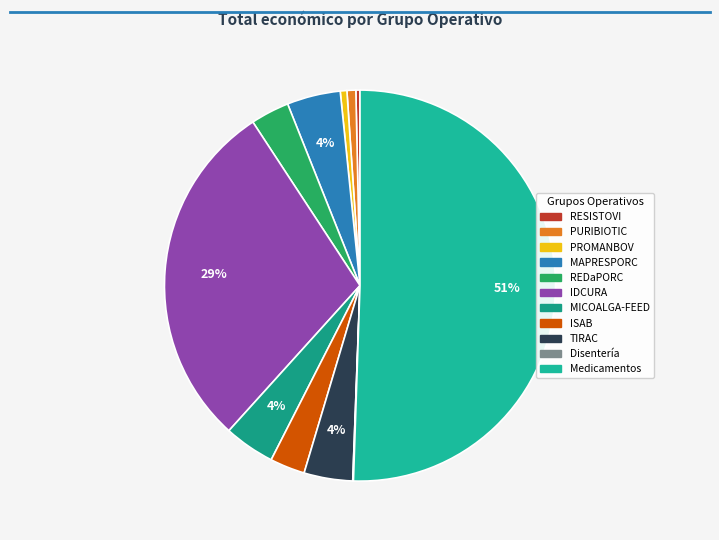

Is there a majority slice in this chart?

Yes